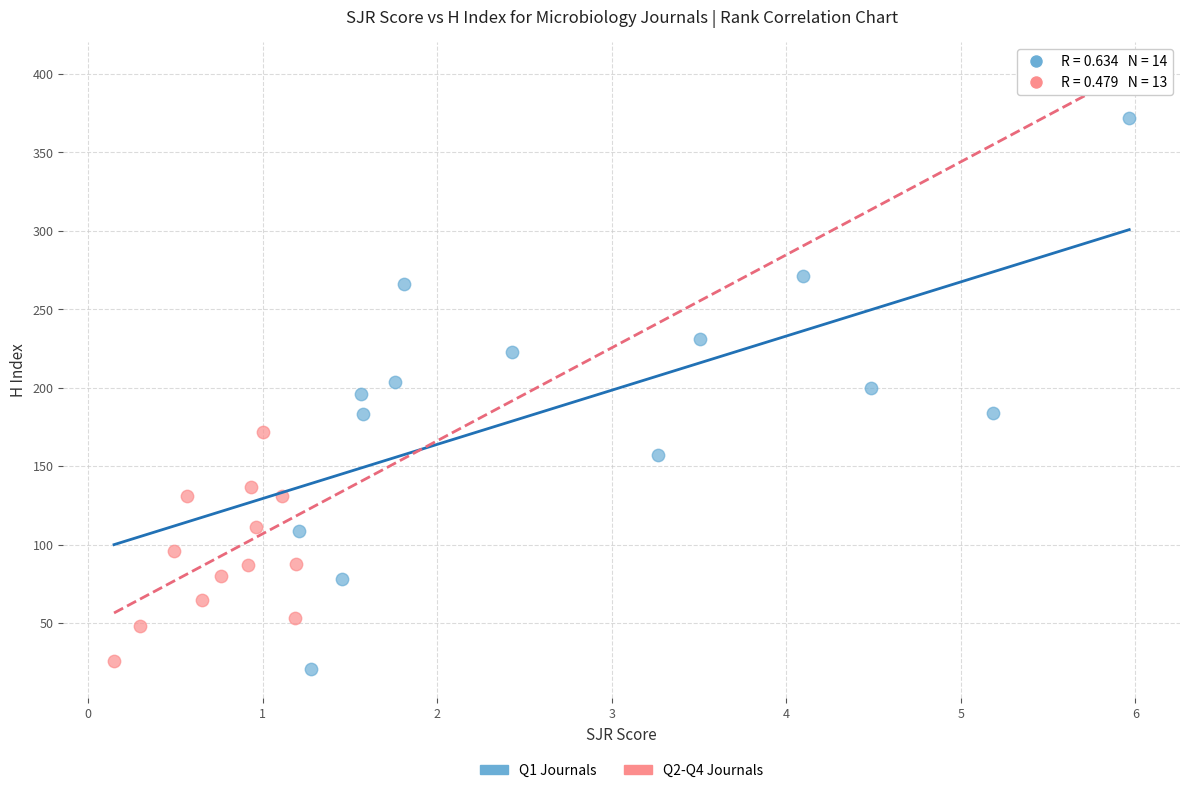

Which series contains the highest Y value?

Q1 Journals